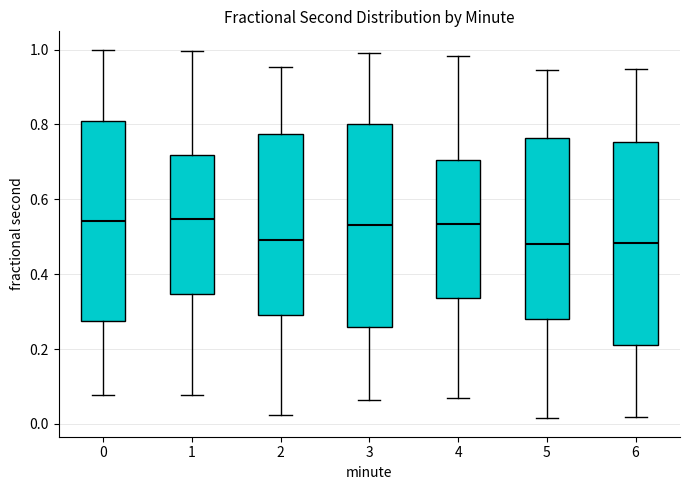

Where is the upper edge of the box at x = 0 on the y-axis? The values are not printed on the chart, so give them approximately, as read against the axis.

0.80